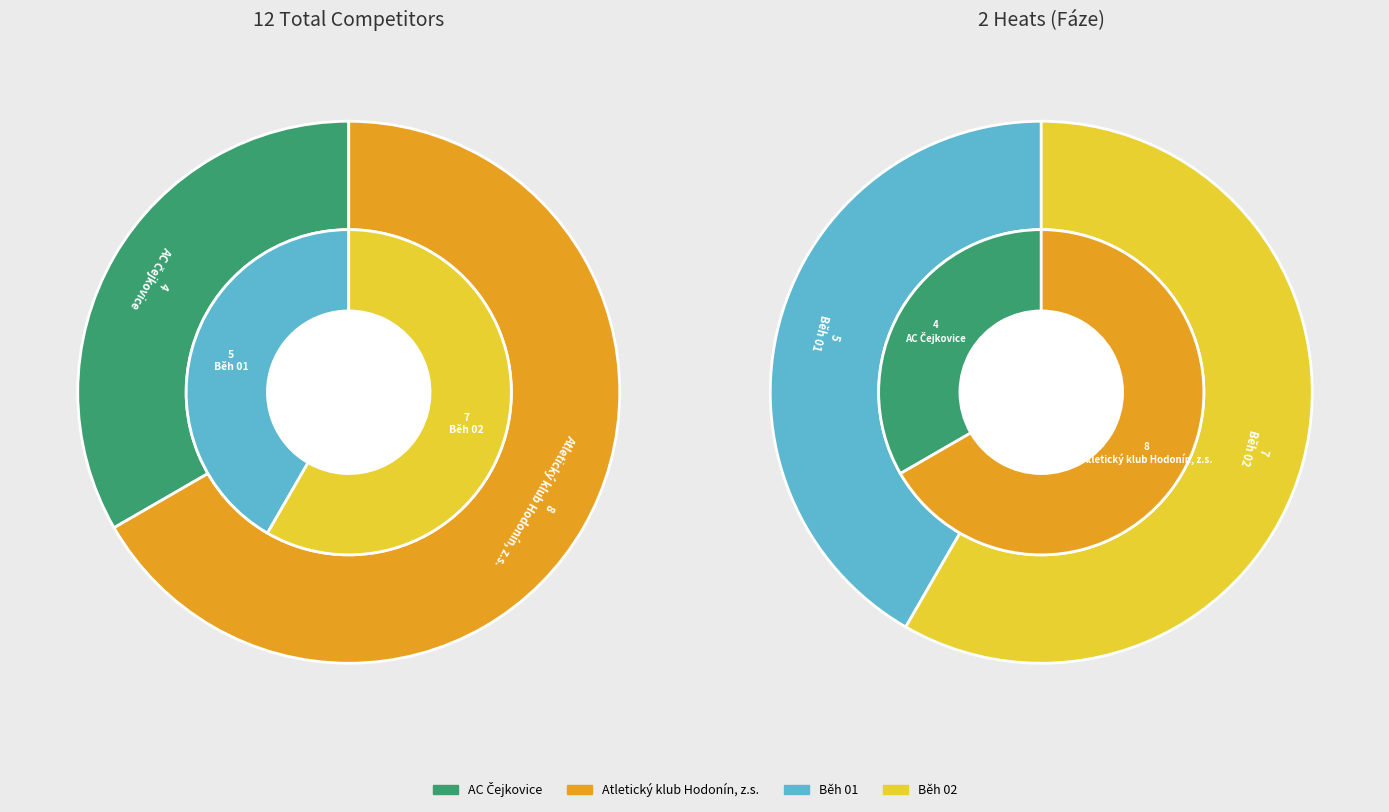

Rank the categories by value from lowest to highest.

AC Čejkovice, Atletický klub Hodonín, z.s.